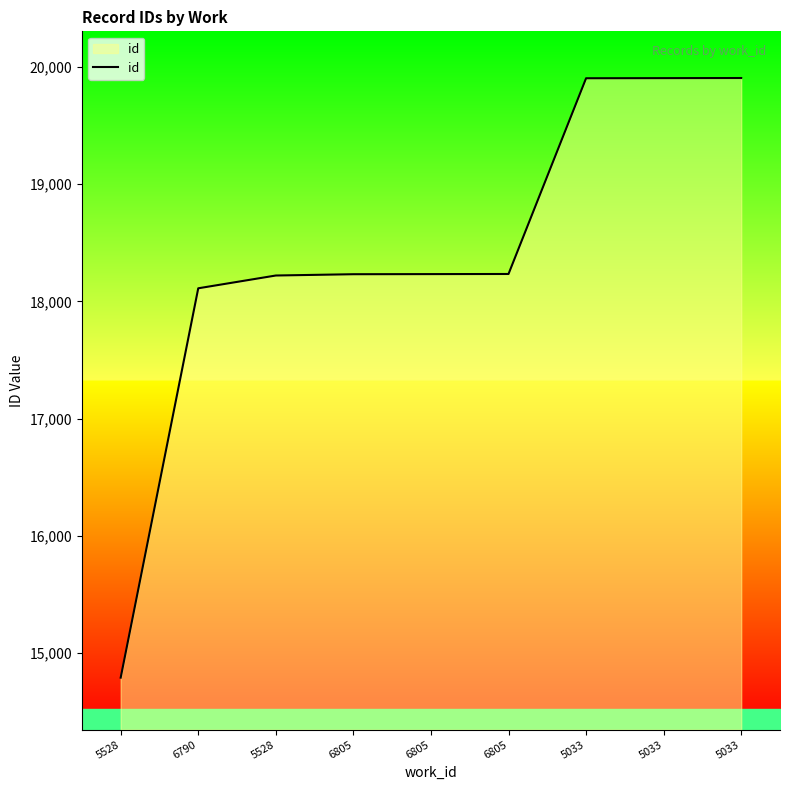

At which category does the chart reach its minimum across all series?

5528